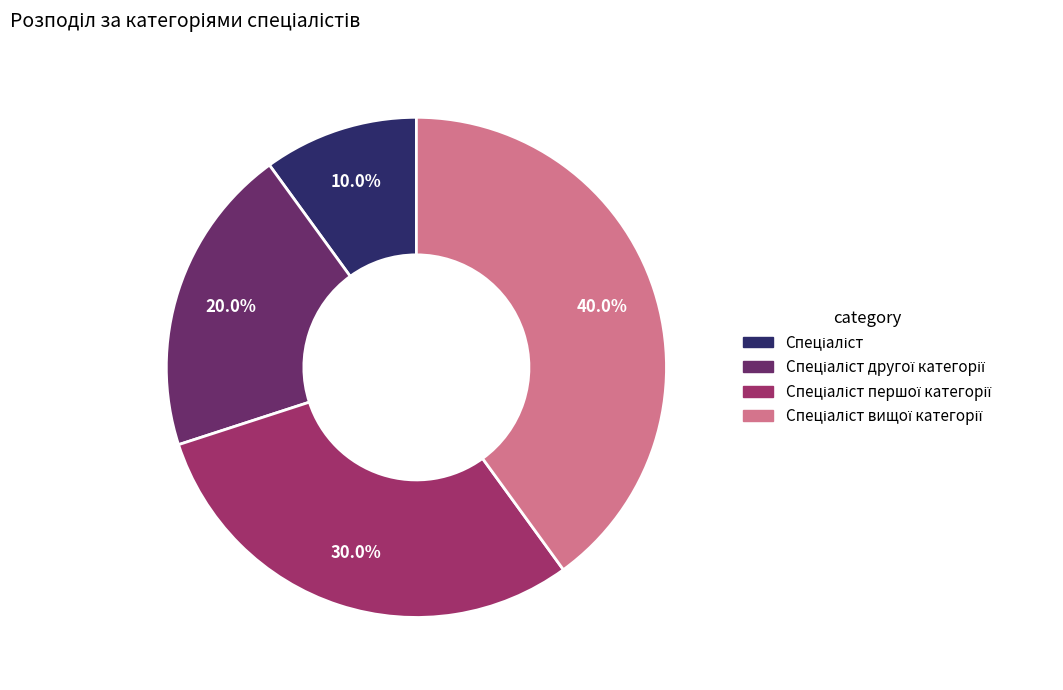

Does any single category account for the majority?

No